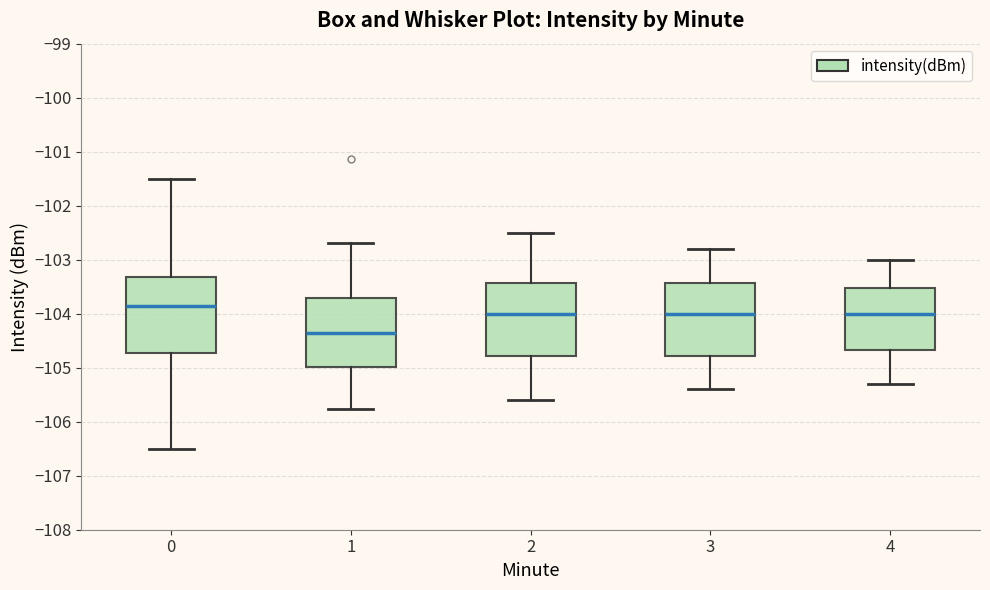

Reading left to right, read every box against the y-axis: the position of its median line, the range the box covers, and the ends of its whiskers. The values are not printed on the chart, so give them approximately, as read against the axis.

0: median -103.9, box -104.7 to -103.3, whiskers -106.5 to -101.5
1: median -104.3, box -105.0 to -103.7, whiskers -105.8 to -102.7
2: median -104.0, box -104.8 to -103.4, whiskers -105.6 to -102.5
3: median -104.0, box -104.8 to -103.4, whiskers -105.4 to -102.8
4: median -104.0, box -104.7 to -103.5, whiskers -105.3 to -103.0